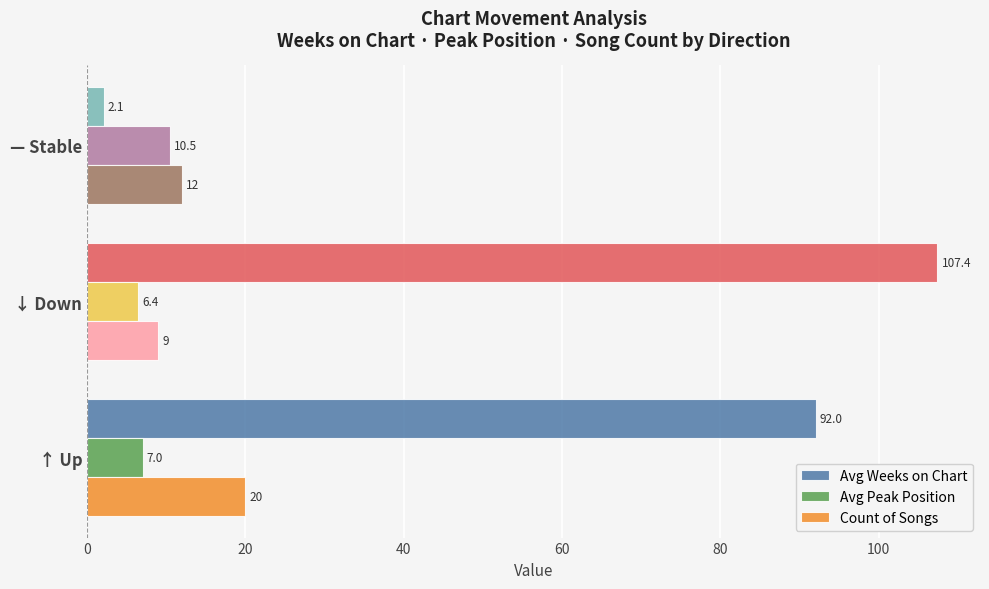

At which category is the sum across all series the highest?

↓ Down